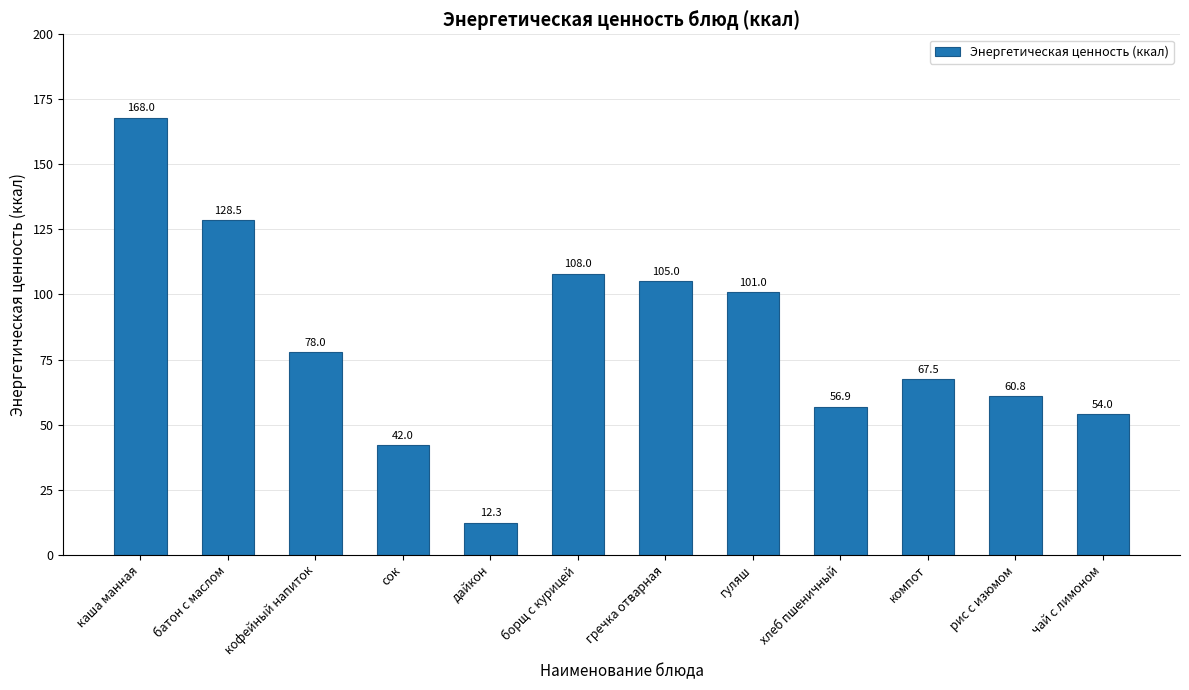

What position from the right is компот?

3